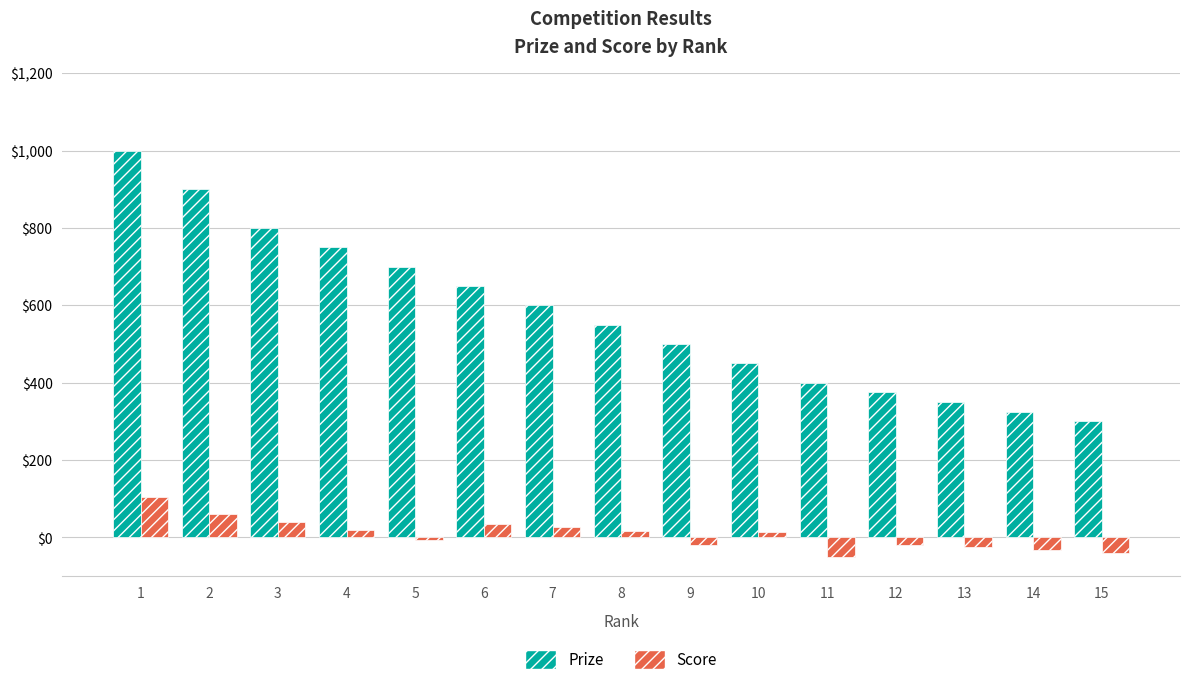

Which category has the highest value in the Prize series?

1